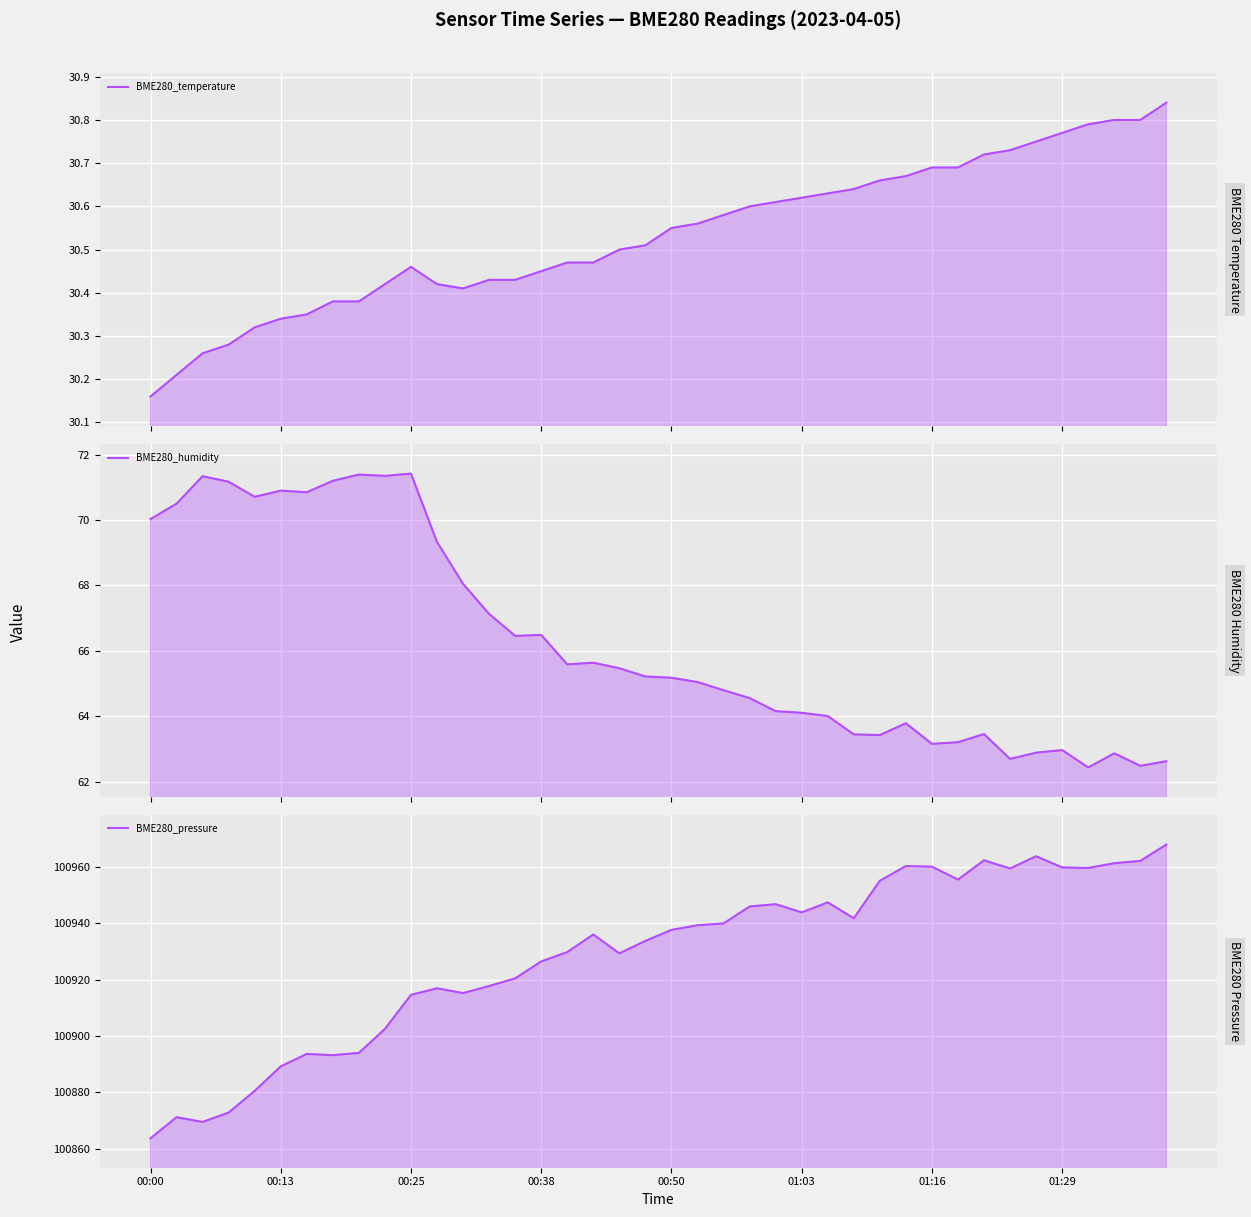

At which label does BME280_humidity first exceed 65?

00:00